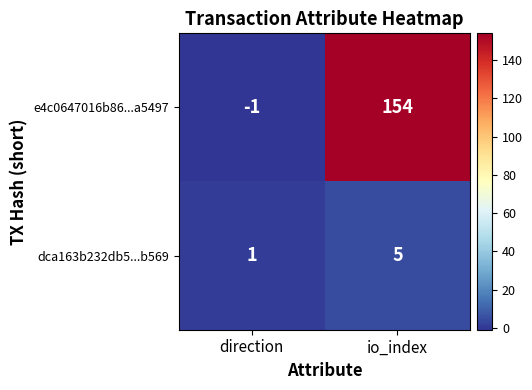

At how many categories does at least one series exceed 142?

1